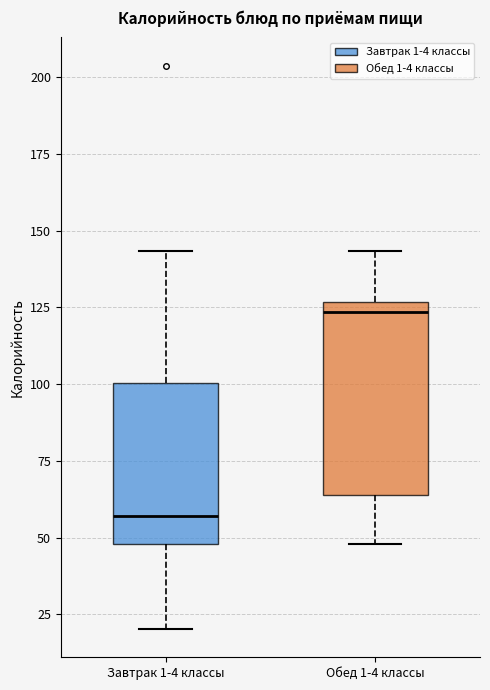

Reading left to right, read every box against the y-axis: the position of its median line, the range the box covers, and the ends of its whiskers. The values are not printed on the chart, so give them approximately, as read against the axis.

Завтрак 1-4 классы: median 55, box 50 to 100, whiskers 20 to 145
Обед 1-4 классы: median 125 (just below the box's upper edge), box 65 to 125, whiskers 50 to 145